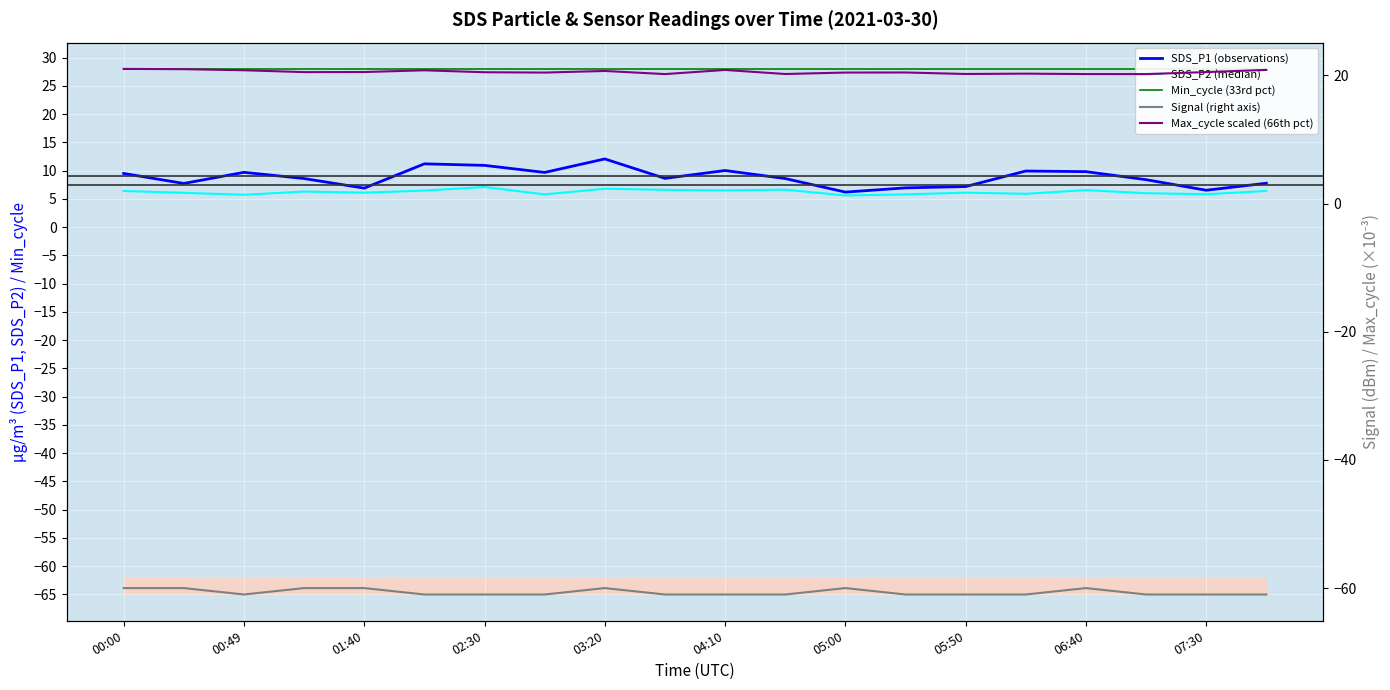

At 17, list the series in order from largest to smallest.

Min_cycle (33rd pct), Max_cycle scaled (66th pct), SDS_P1 (observations), SDS_P2 (median), Signal (right axis)